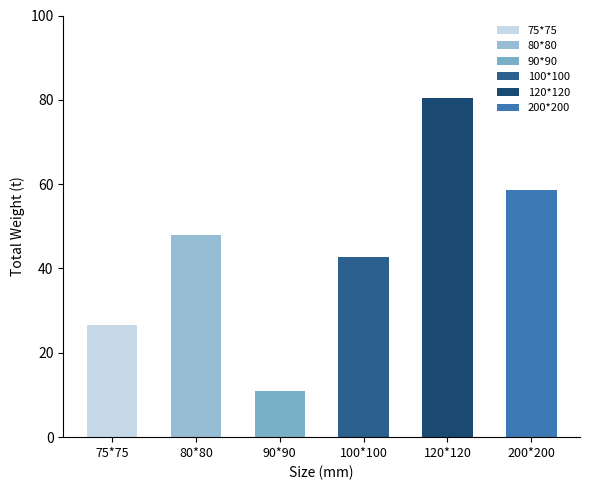

What is the difference between the maximum and second lowest values?

53.9